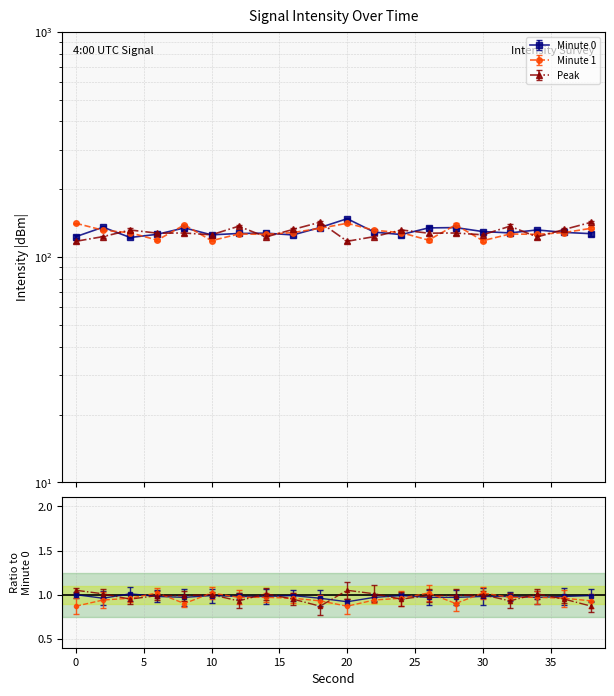

Rank the series by their average value, from highest to lowest.

Minute 0, Minute 1, Peak